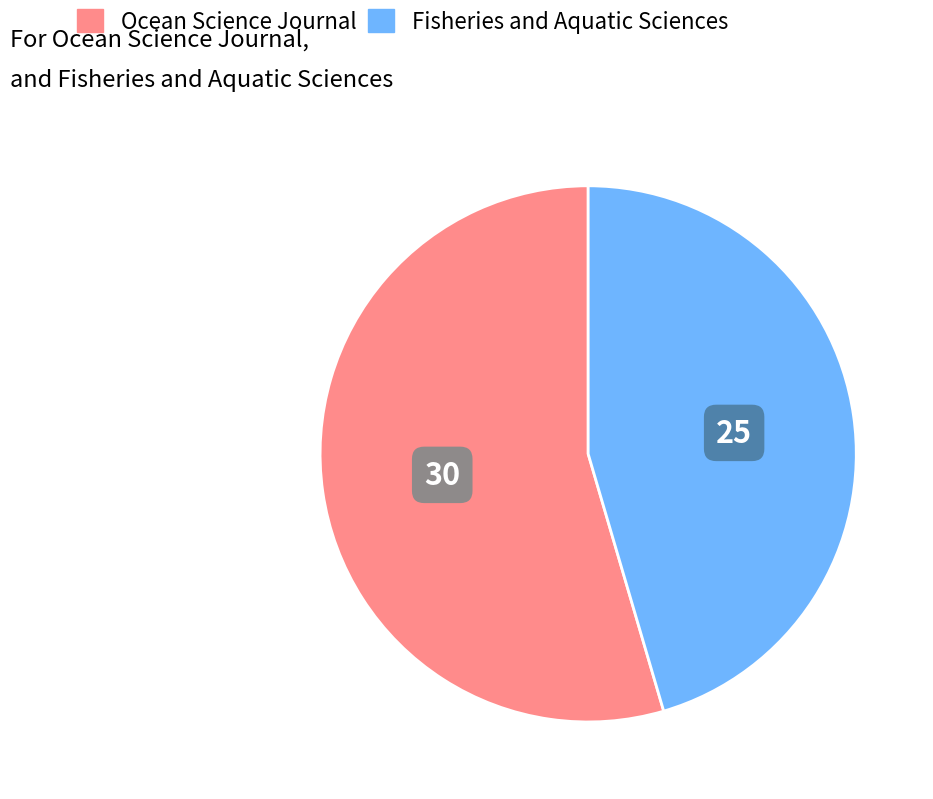

Rank the categories by value from highest to lowest.

Ocean Science Journal, Fisheries and Aquatic Sciences